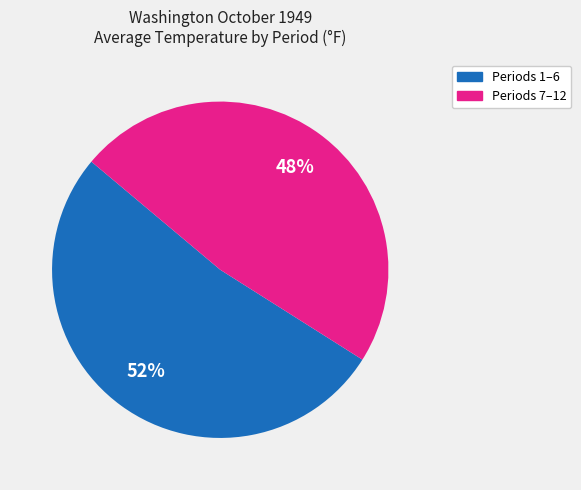

Is there a majority slice in this chart?

Yes